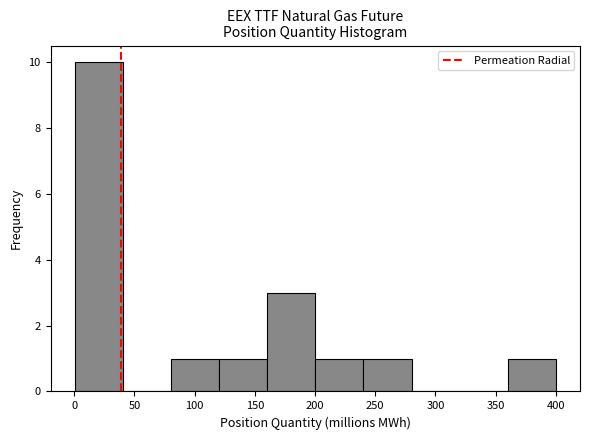

What is the height of the bar covering 360 to 400 on the x-axis? Neither the bar edges nor the heights are printed on the chart, so give them approximately, as read against the axes.

1